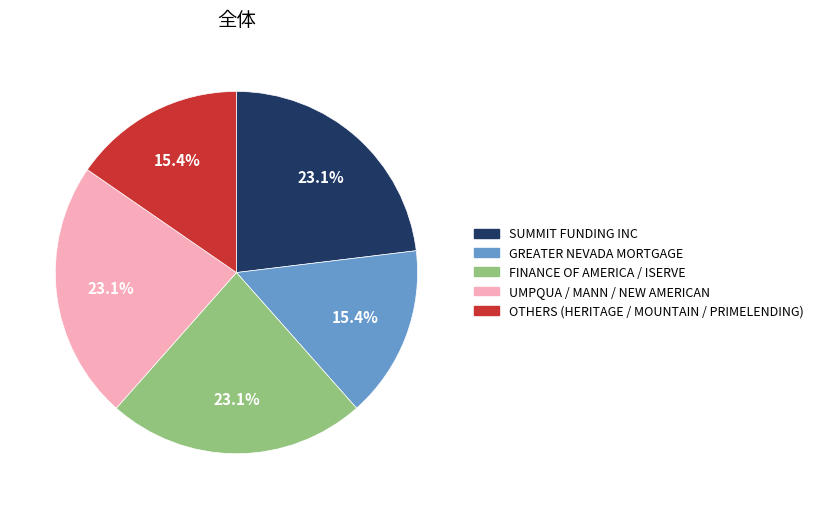

Approximately how many times larger is the value at SUMMIT FUNDING INC compared to OTHERS (HERITAGE / MOUNTAIN / PRIMELENDING)?

1.5